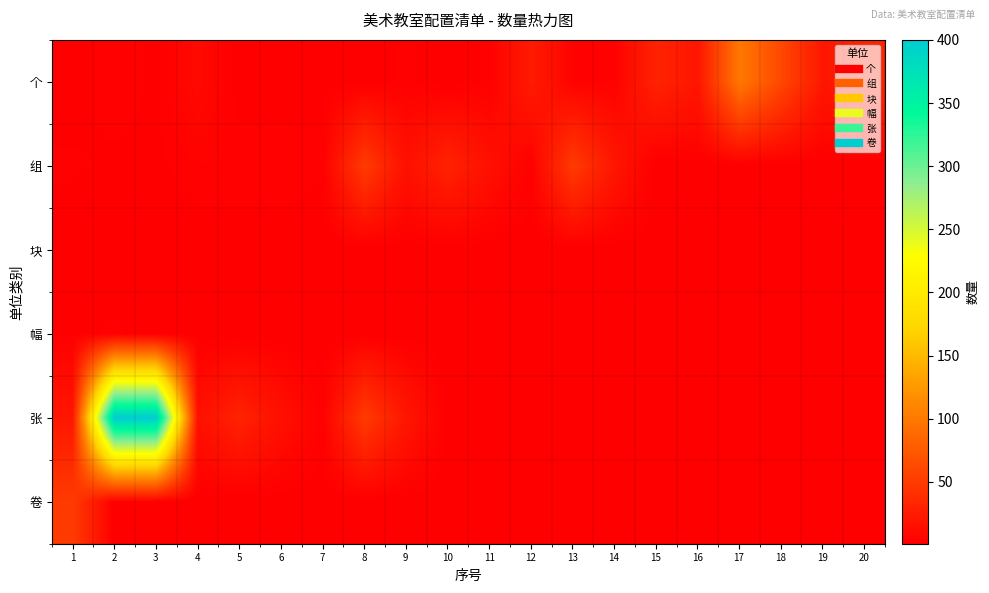

Rank the series at 4 from lowest to highest value.

块, 幅, 卷, 组, 个, 张